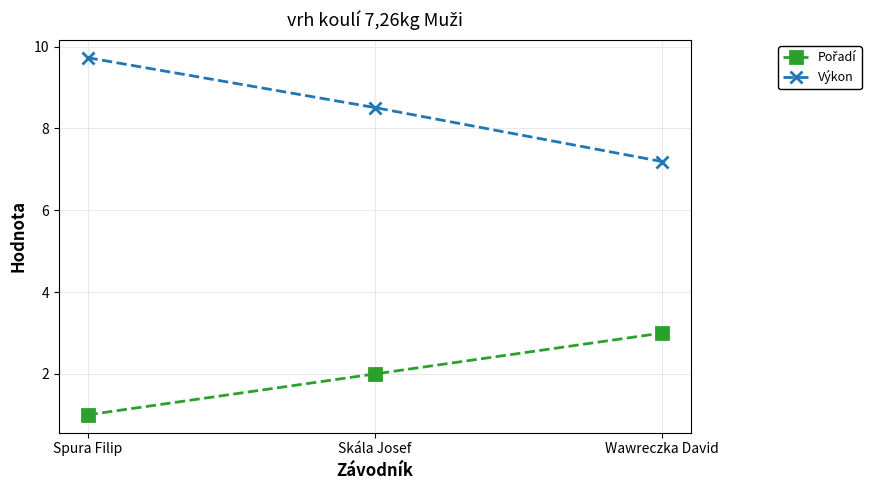

True or false: Výkon has a value of 8.5 at Skála Josef.

True